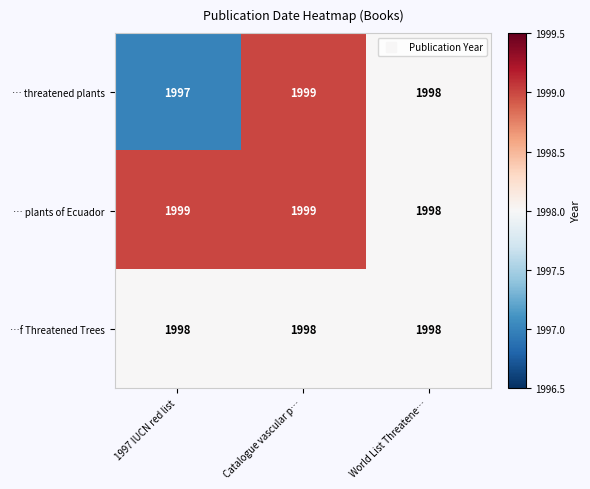

What is the maximum value for … threatened plants?

1999